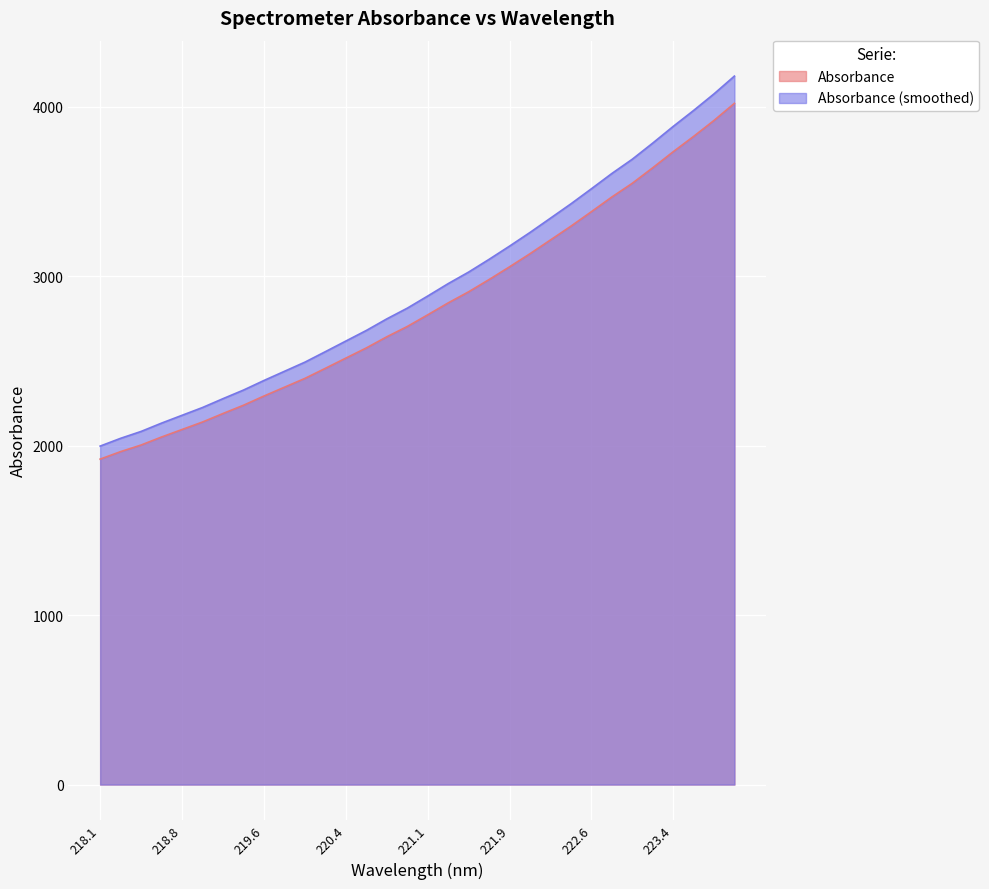

Which series has the largest range (max minus min)?

Absorbance (smoothed)